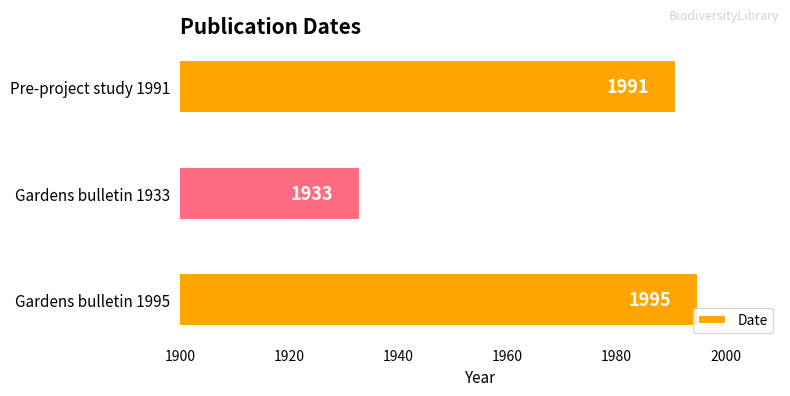

At which category does the chart reach its minimum across all series?

Gardens bulletin 1933